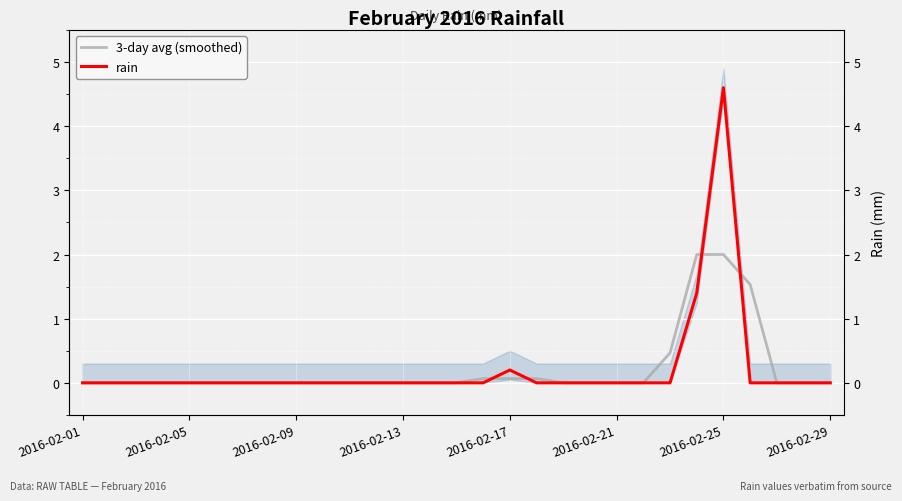

True or false: rain and 3-day avg (smoothed) cross at least once.

True